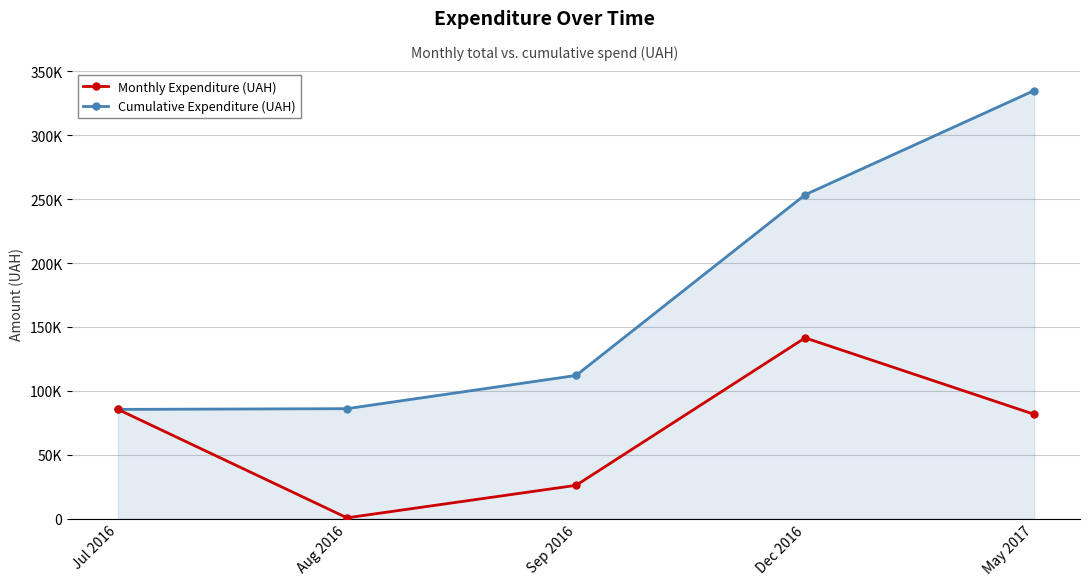

Which category has the lowest value across all series?

Aug 2016